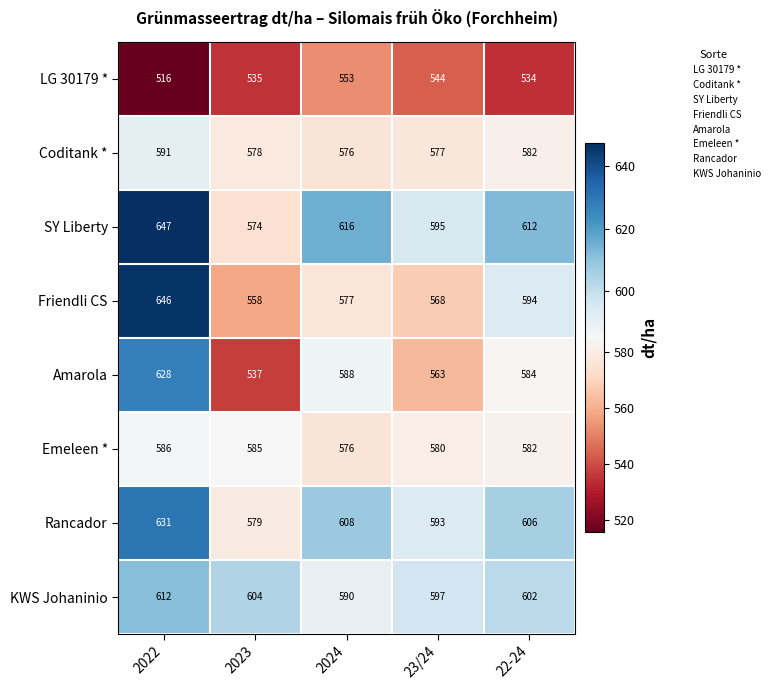

What is the total value across all series at 23/24?

4617